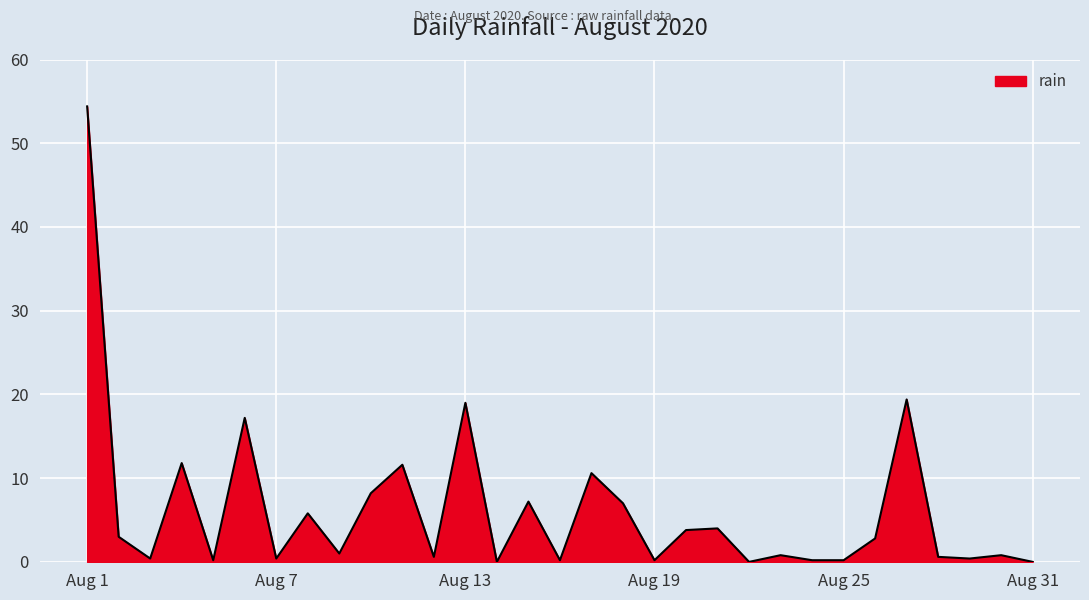

What is the maximum value shown in the chart?

54.4